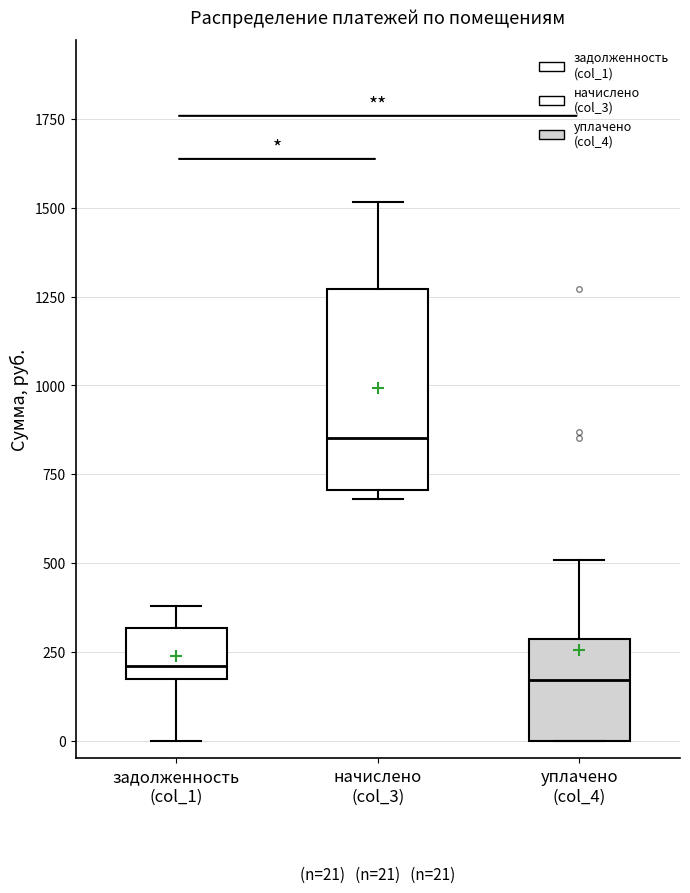

Which box is the tallest, from its lower edge to its upper edge?

начислено (col_3)